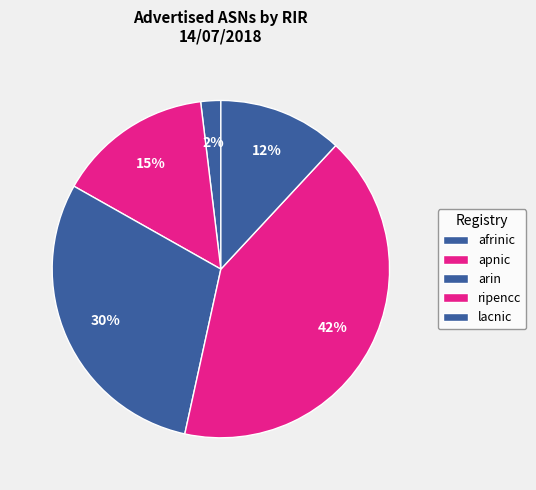

How many slices are in this pie chart?

5